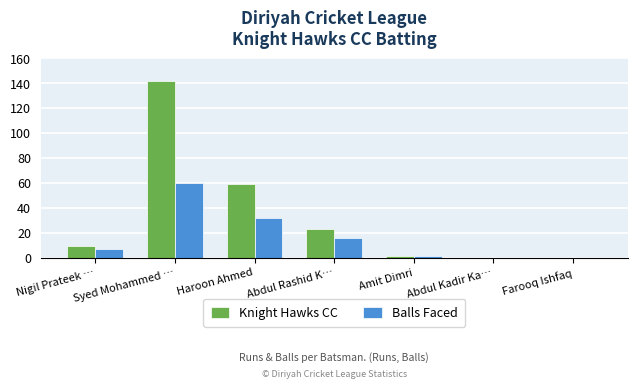

Reading left to right, what are all the values shown in this chart?

Knight Hawks CC: 9	142	59	23	1	0	0
Balls Faced: 7	60	32	16	1	0	0